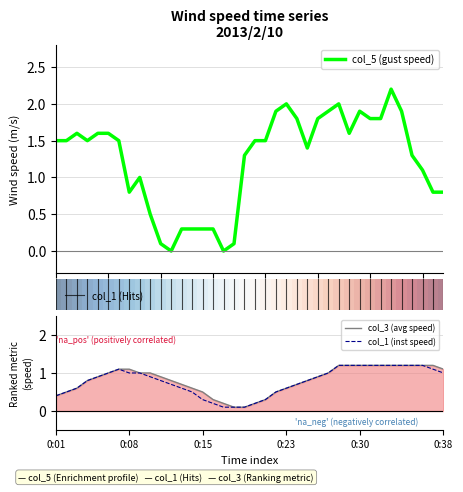

How many values in col_5 are above zero?

36